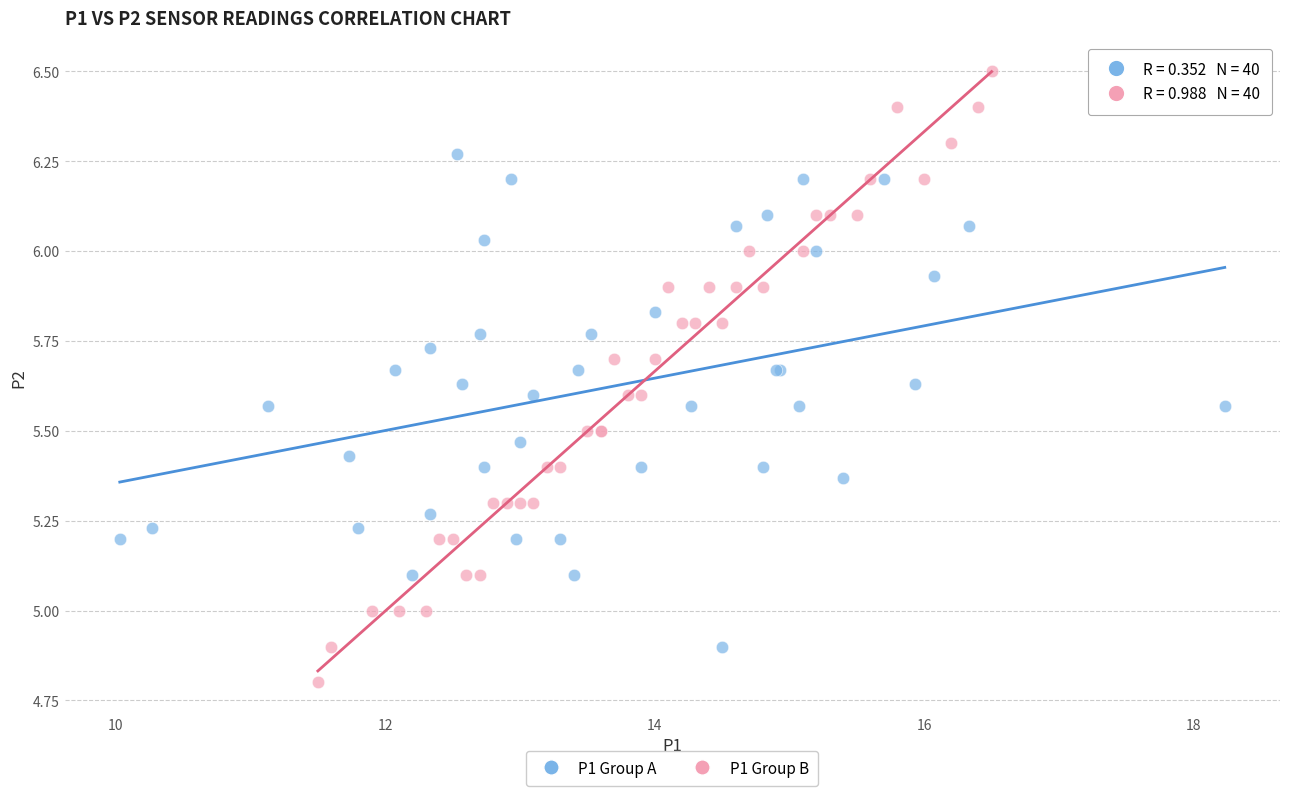

Which series contains the lowest Y value?

P1 Group B